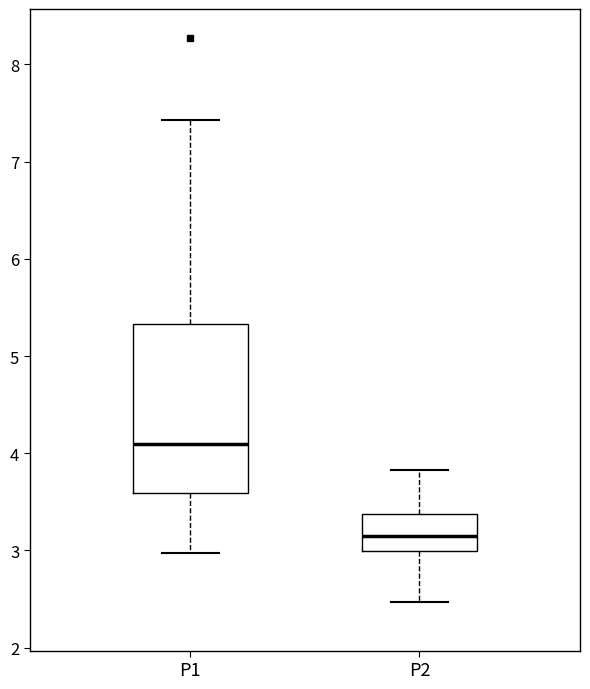

Which box's median line is the highest?

P1